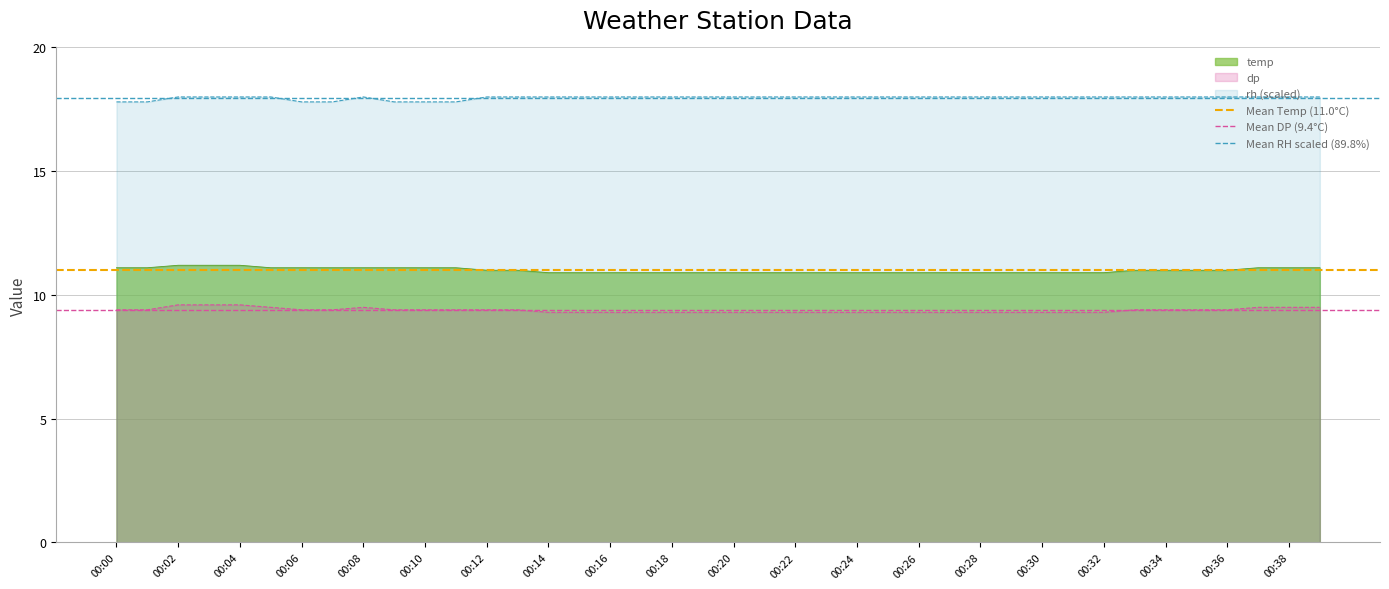

Does the chart display data point markers on the line(s)?

No